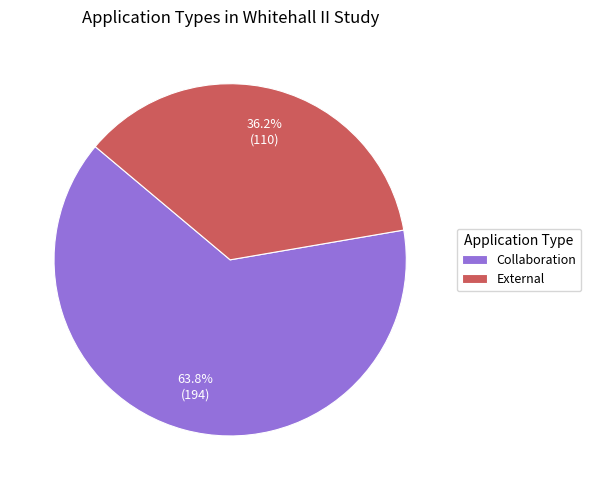

Rank the categories by value from highest to lowest.

Collaboration, External